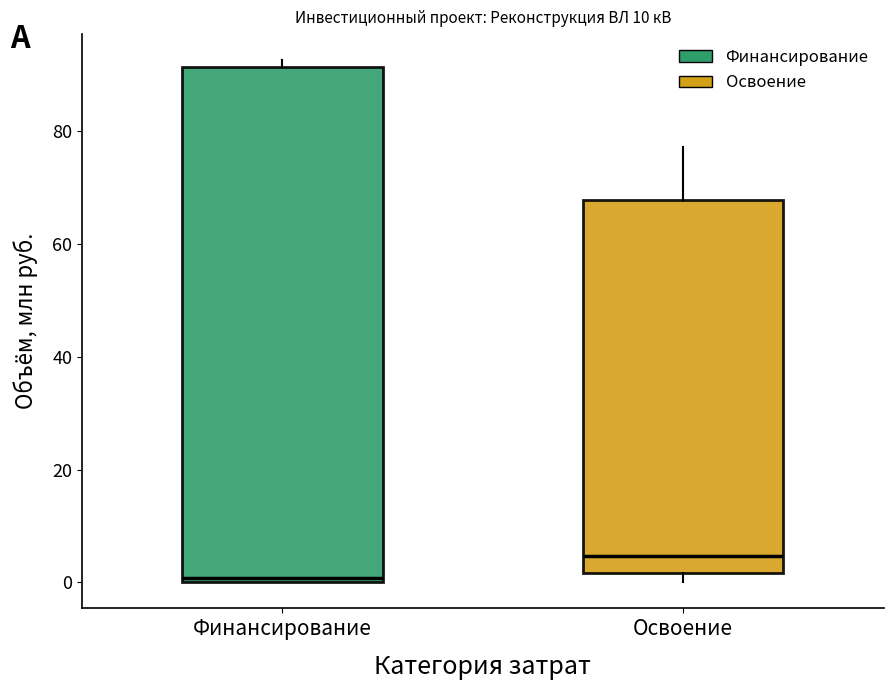

Comparing the boxes themselves (not the whiskers), which one is the tallest?

Финансирование